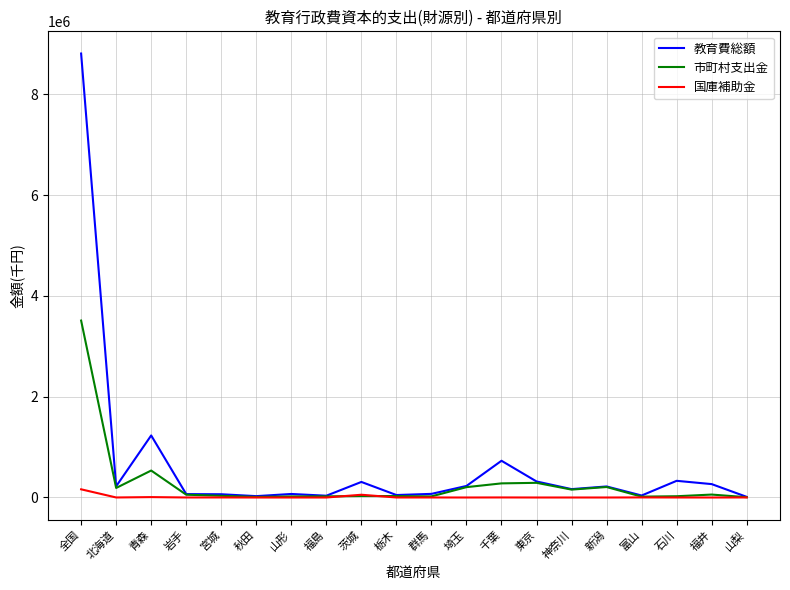

How many lines are shown in the chart?

3